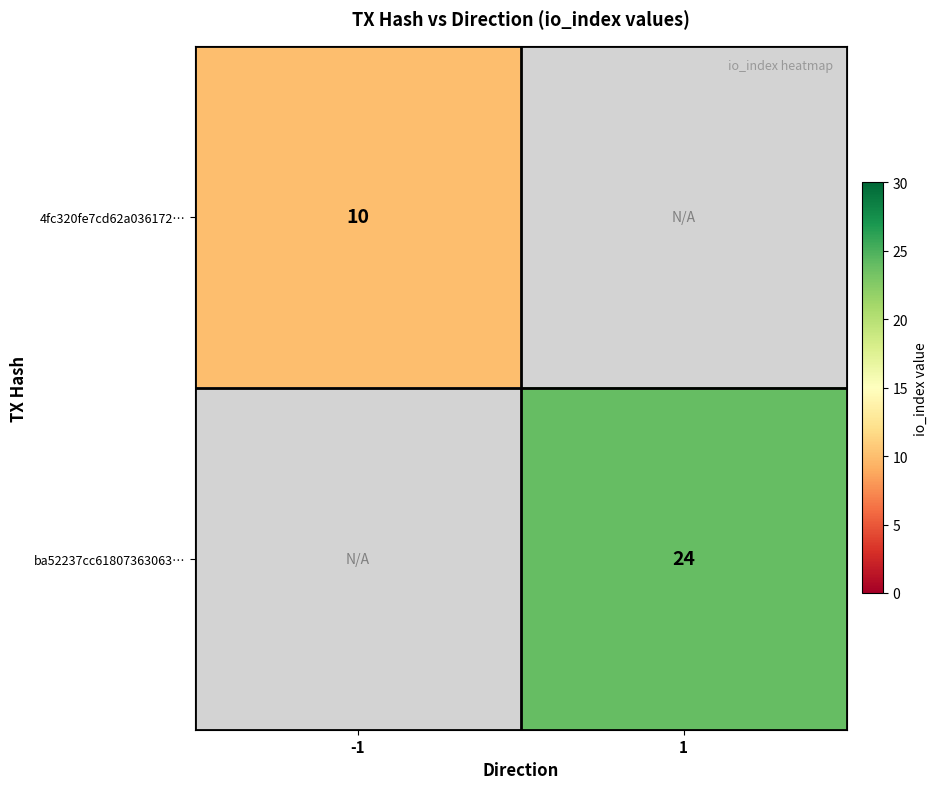

Is the value of 4fc320fe7cd62a036172… at -1 greater than the value of ba52237cc61807363063… at 1?

No